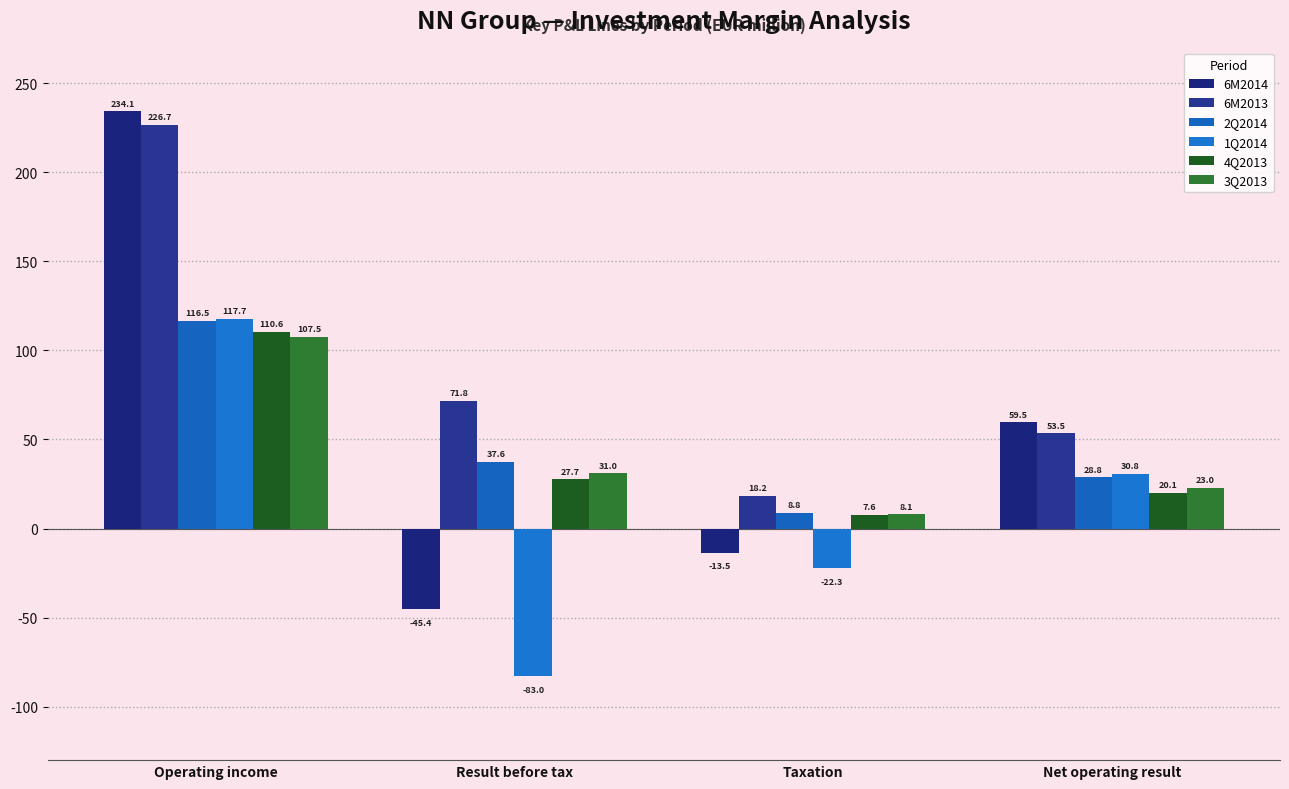

At which category is the sum across all series the highest?

Operating income